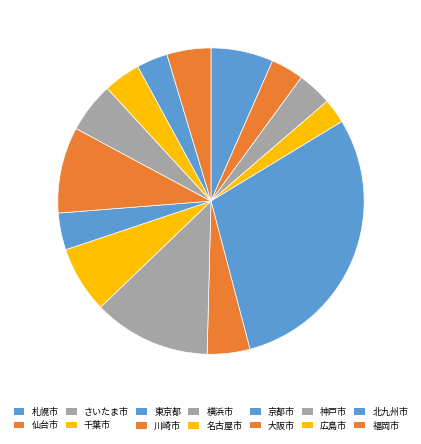

Is there a majority slice in this chart?

No